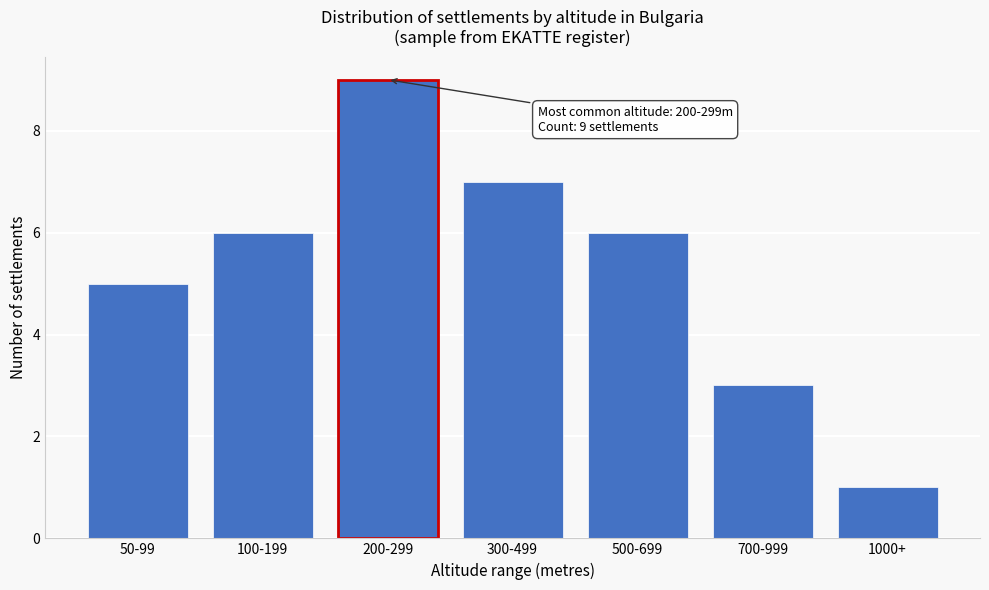

Reading left to right, transcribe all the data shown in this chart.

5	6	9	7	6	3	1